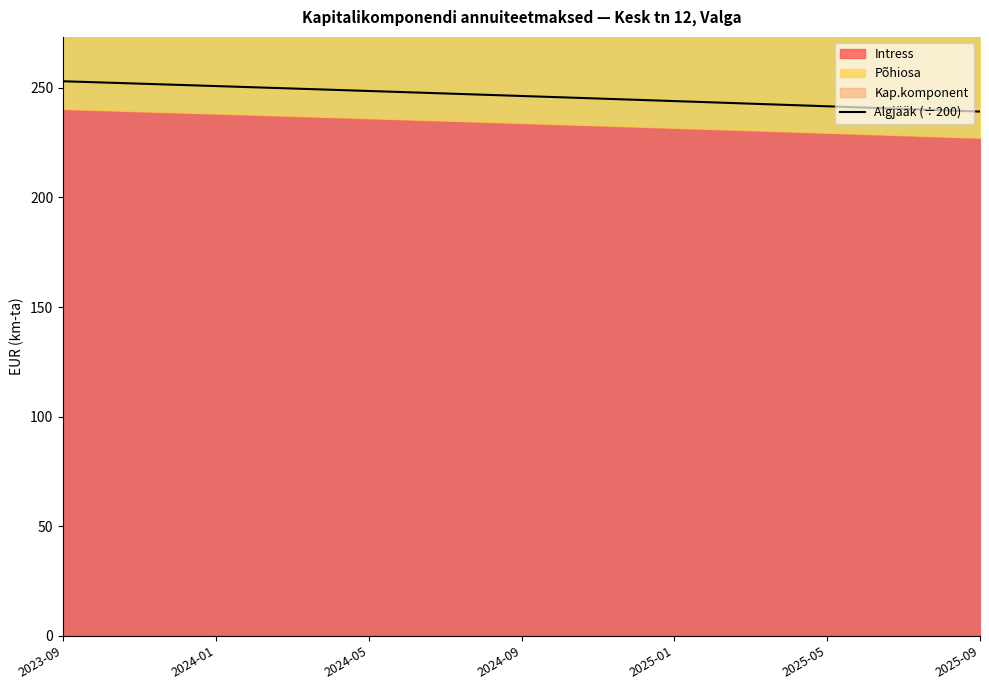

Is it true that the value at 11 is 343.7?

False